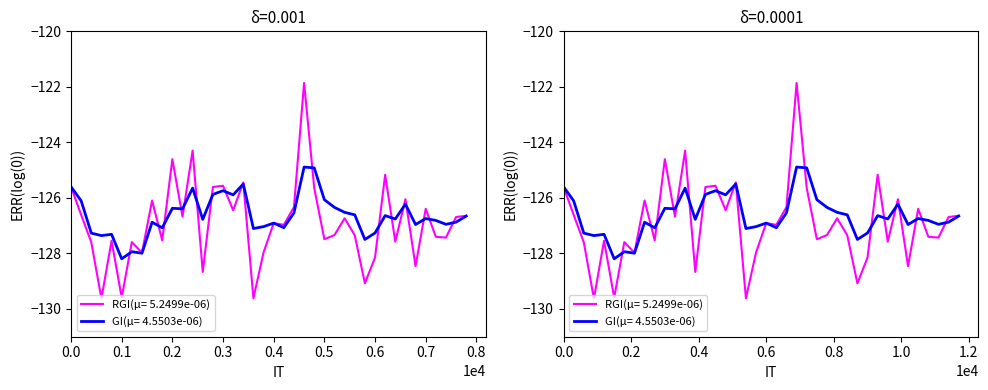

Which series ends up on top after the final intersection of GI(μ= 4.5503e-06) and RGI(μ= 5.2499e-06)?

RGI(μ= 5.2499e-06)